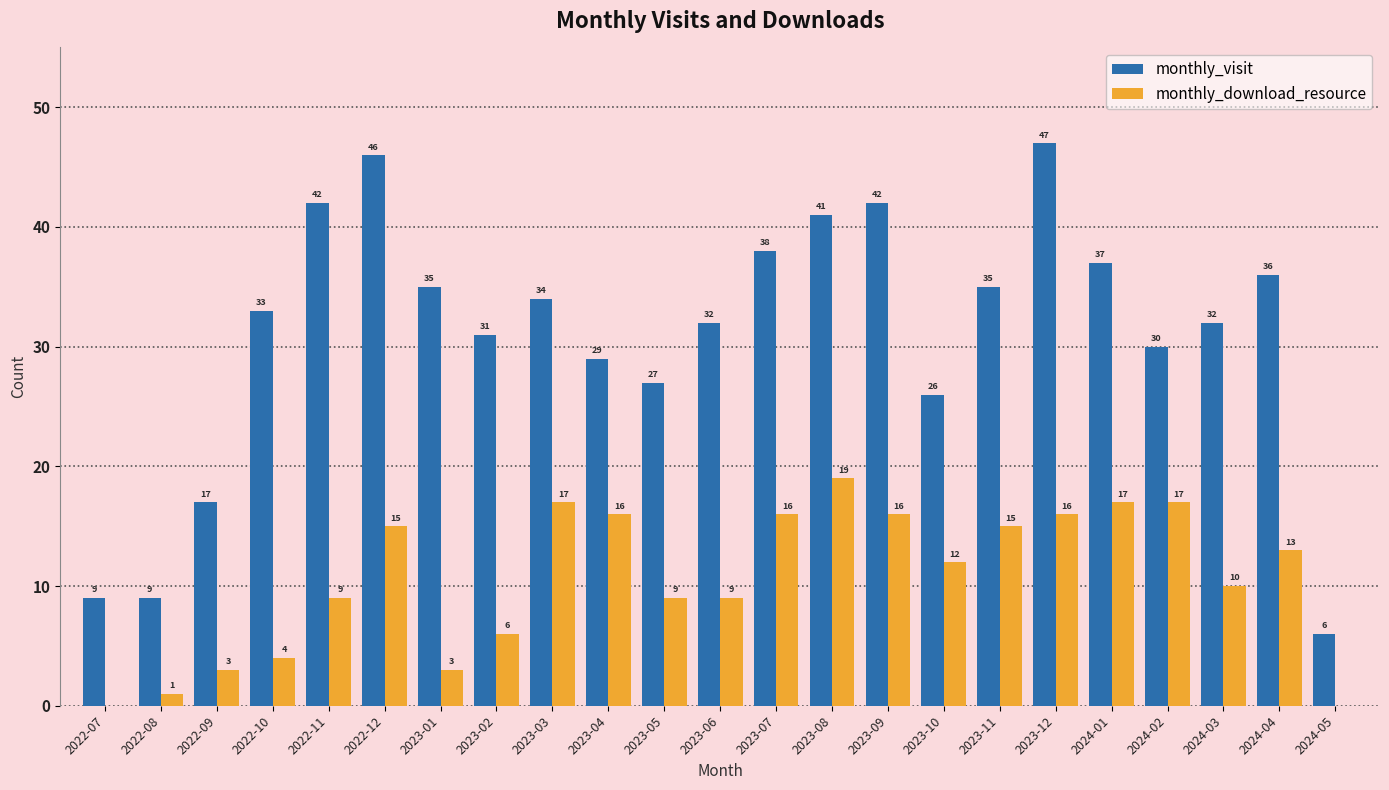

What is the greatest value displayed?

47